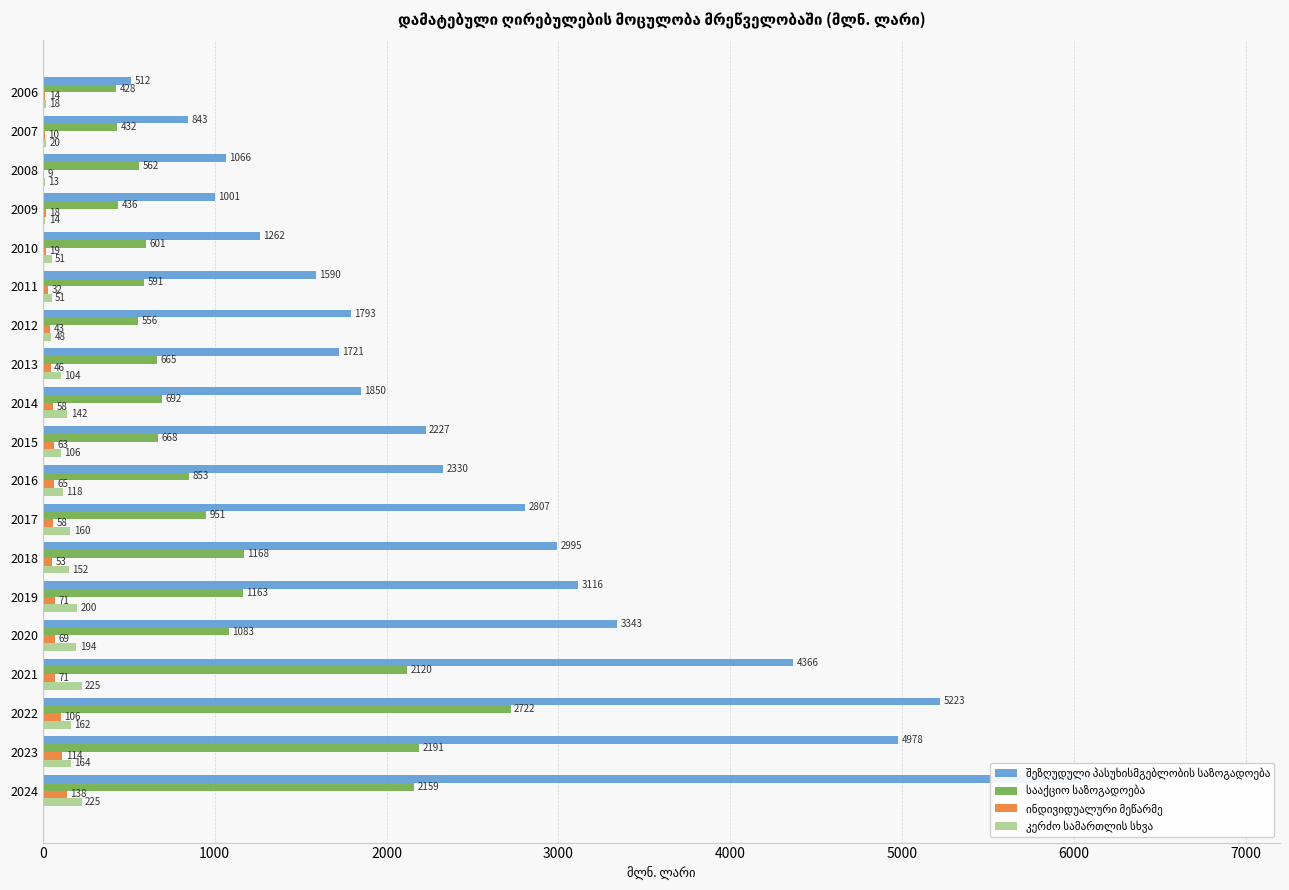

Rank the series by their maximum value, from highest to lowest.

შეზღუდული პასუხისმგებლობის საზოგადოება, სააქციო საზოგადოება, კერძო სამართლის სხვა, ინდივიდუალური მეწარმე